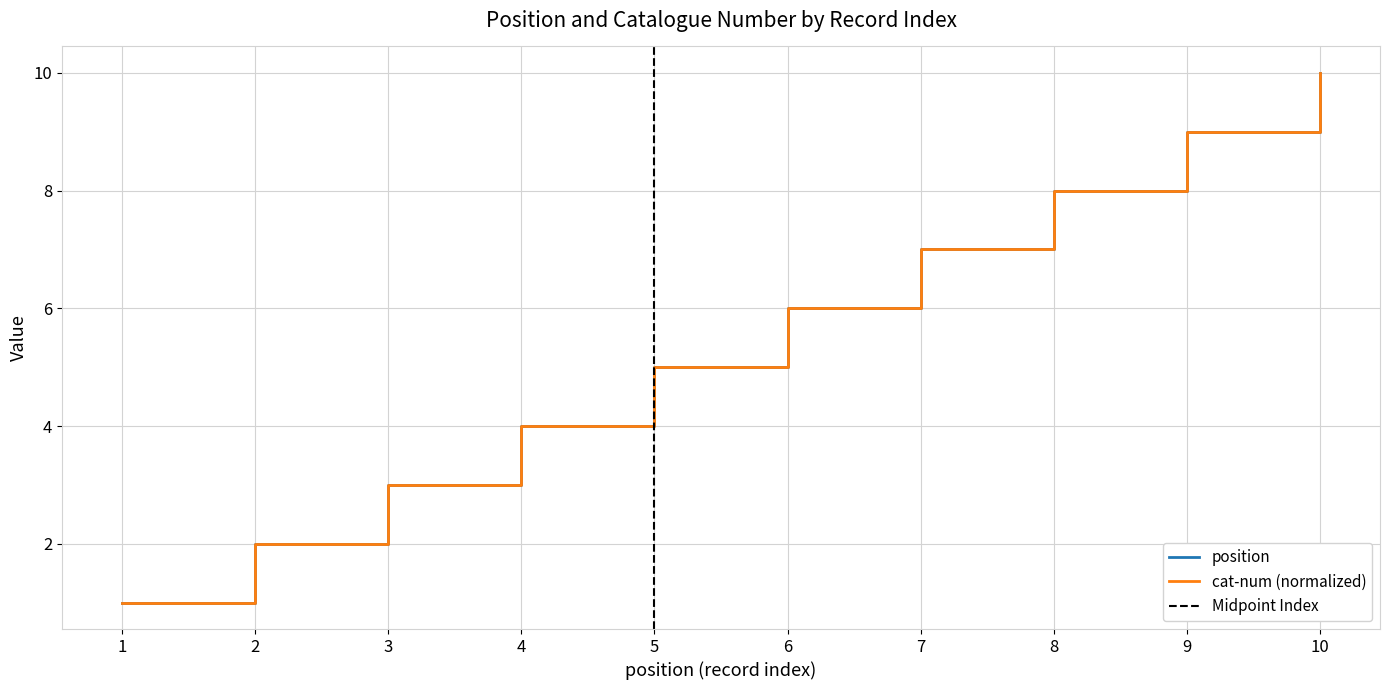

How many series are shown in this chart?

2